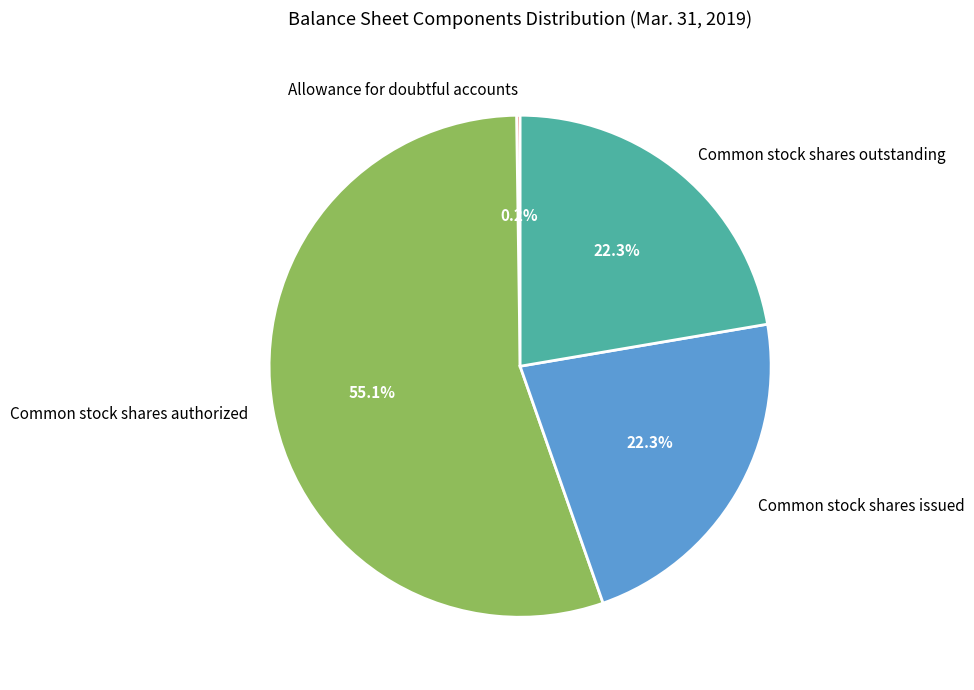

What is the ratio of the value at Common stock shares issued to the value at Common stock shares authorized?

0.4